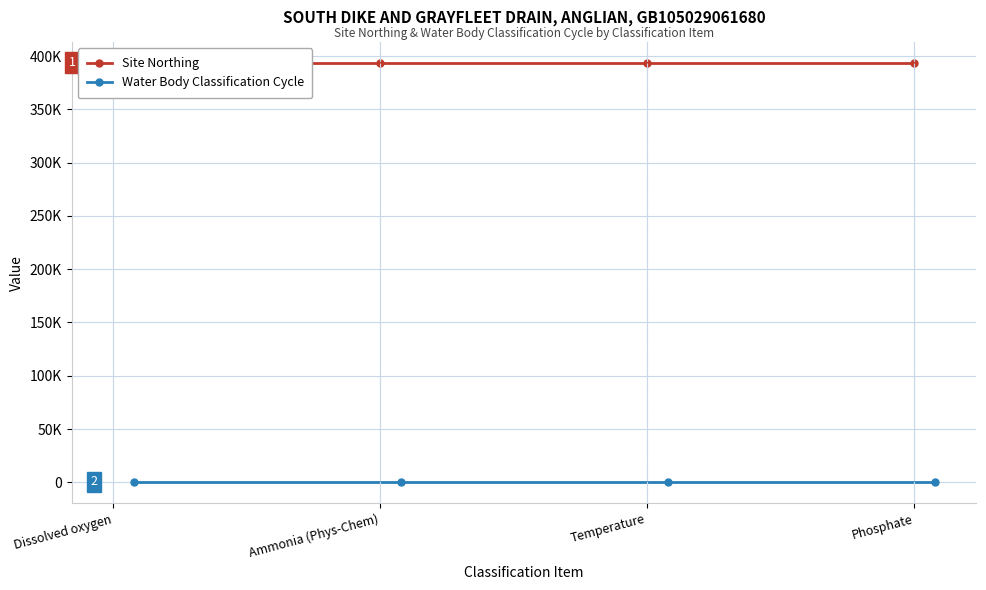

Count the number of data series in this chart.

2